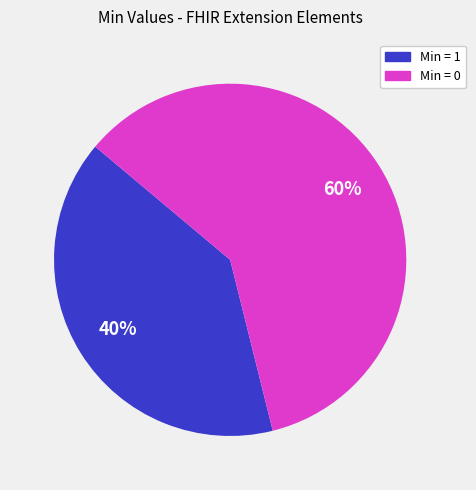

Combined, do Min = 1 and Min = 0 account for over 50%?

Yes